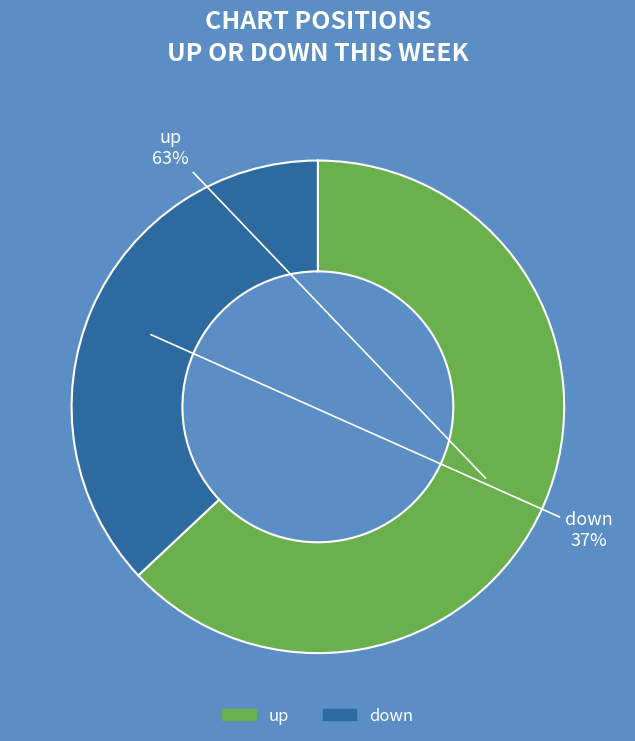

Do down and up together represent more than half of the pie?

Yes